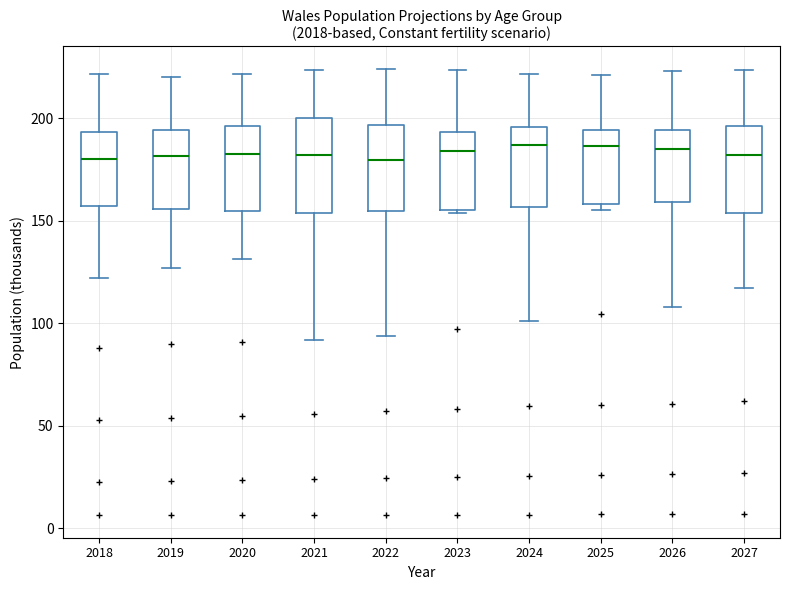

Reading left to right, read every box against the y-axis: the position of its median line, the range the box covers, and the ends of its whiskers. The values are not printed on the chart, so give them approximately, as read against the axis.

2018: median 180, box 155 to 195, whiskers 120 to 220
2019: median 180, box 155 to 195, whiskers 125 to 220
2020: median 180, box 155 to 195, whiskers 130 to 220
2021: median 180, box 155 to 200, whiskers 90 to 225
2022: median 180, box 155 to 195, whiskers 95 to 225
2023: median 185, box 155 to 195, whiskers 155 to 225
2024: median 185, box 155 to 195, whiskers 100 to 220
2025: median 185, box 160 to 195, whiskers 155 to 220
2026: median 185, box 160 to 195, whiskers 110 to 225
2027: median 180, box 155 to 195, whiskers 115 to 225